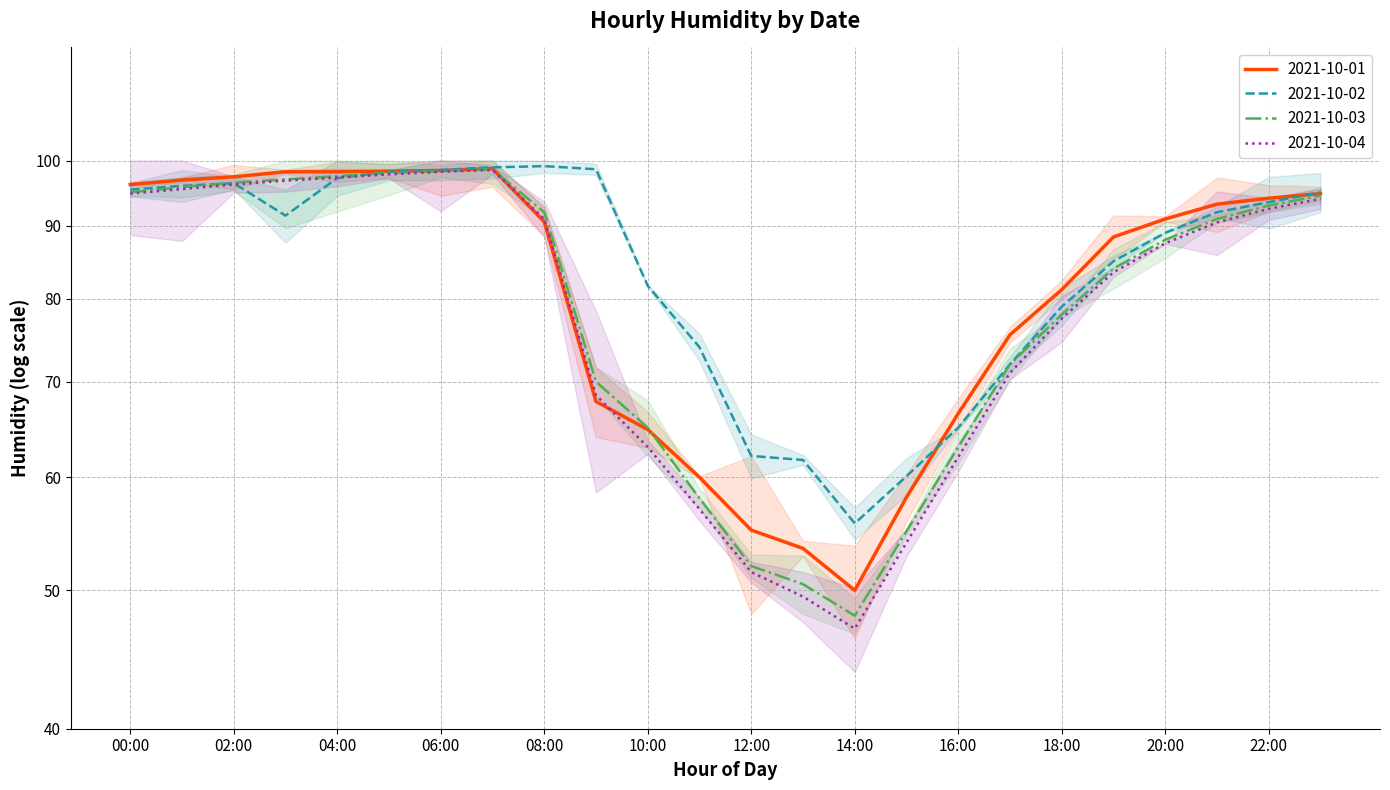

What is the label of the 1st point from the right?

23:00